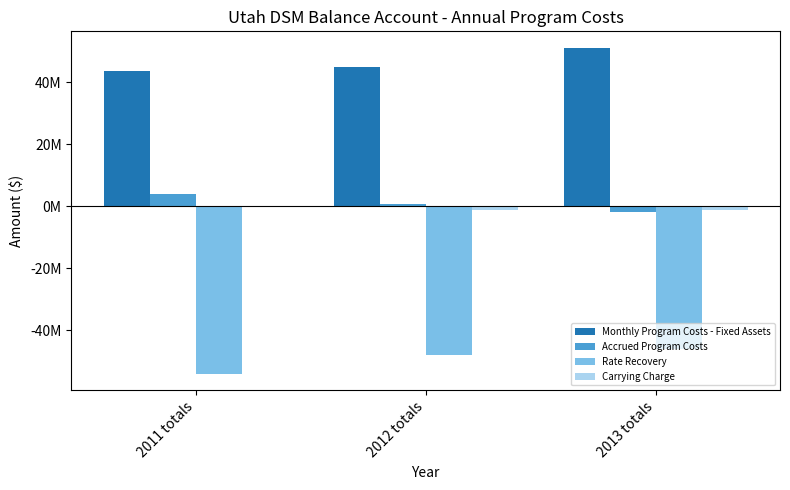

At which label does Monthly Program Costs - Fixed Assets reach its peak?

2013 totals